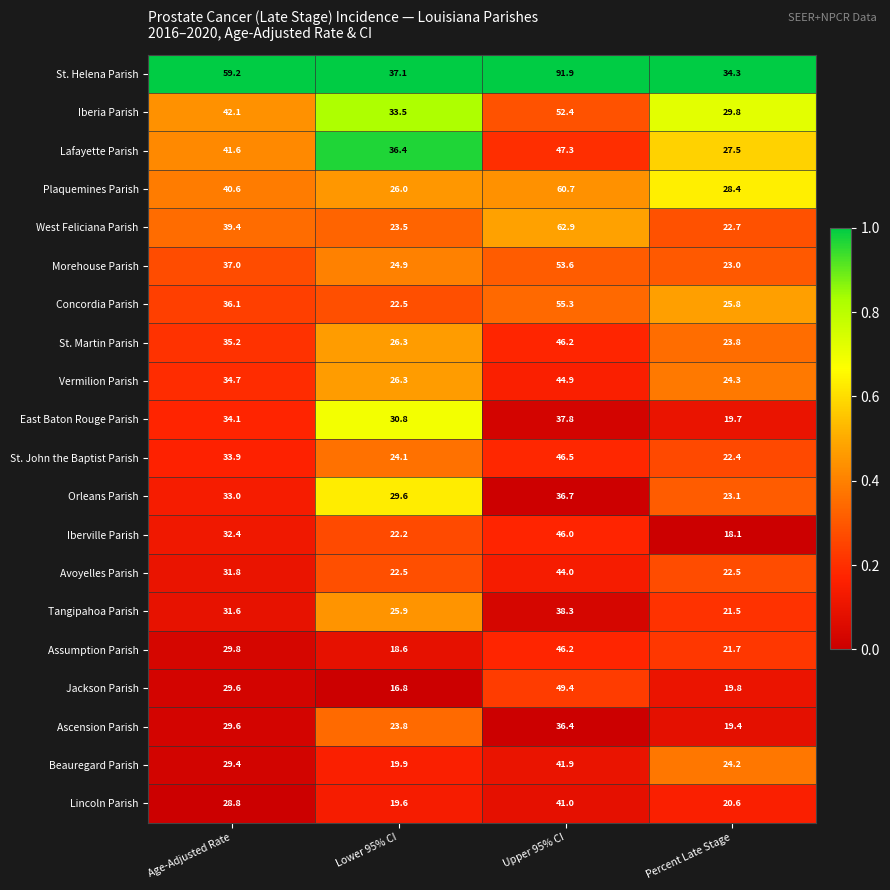

What is the sum of the Assumption Parish values at Lower 95% CI and Percent Late Stage?

40.3